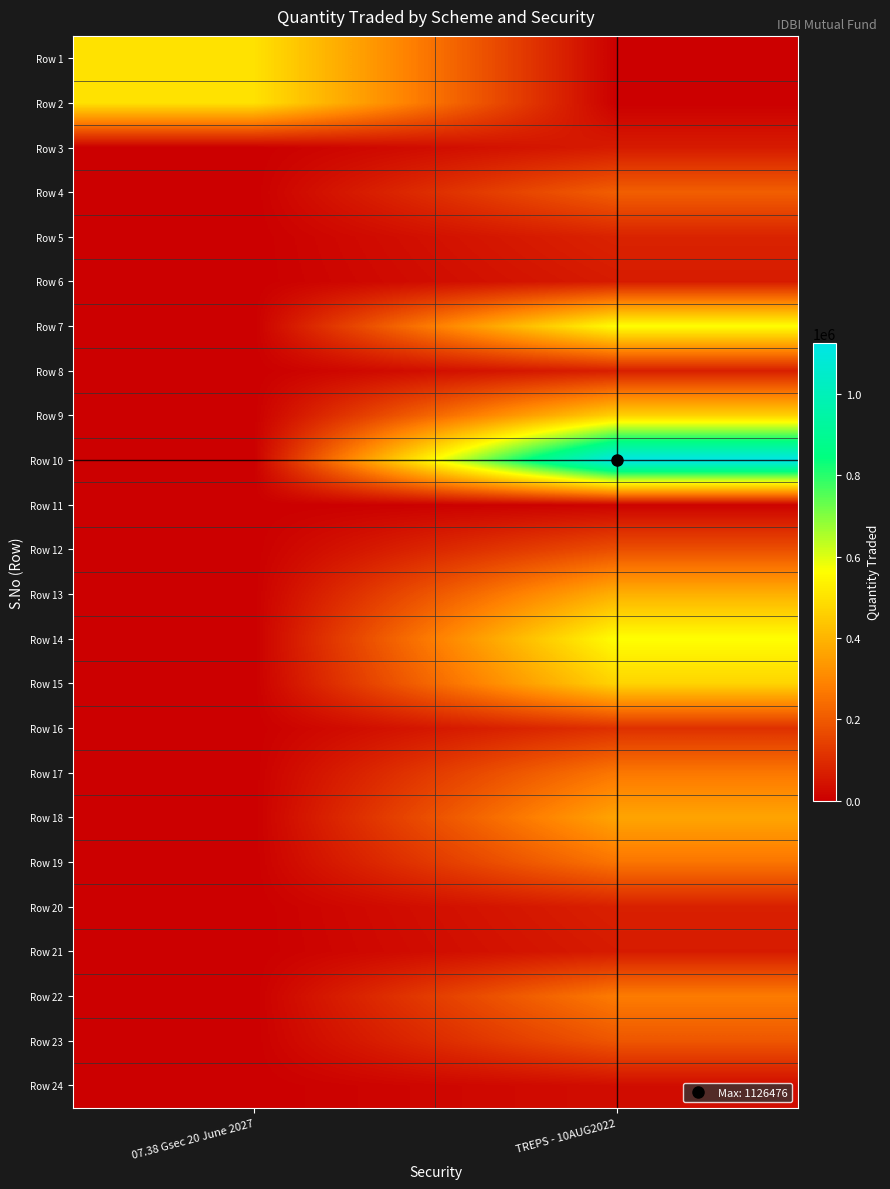

Reading right to left, extract all data points from this chart.

Row 1: TREPS - 10AUG2022=0.0	07.38 Gsec 20 June 2027=500000.0
Row 2: TREPS - 10AUG2022=0.0	07.38 Gsec 20 June 2027=500000.0
Row 3: TREPS - 10AUG2022=61151.5	07.38 Gsec 20 June 2027=0.0
Row 4: TREPS - 10AUG2022=210401.1	07.38 Gsec 20 June 2027=0.0
Row 5: TREPS - 10AUG2022=78217.7	07.38 Gsec 20 June 2027=0.0
Row 6: TREPS - 10AUG2022=61501.9	07.38 Gsec 20 June 2027=0.0
Row 7: TREPS - 10AUG2022=562385.2	07.38 Gsec 20 June 2027=0.0
Row 8: TREPS - 10AUG2022=70152.1	07.38 Gsec 20 June 2027=0.0
Row 9: TREPS - 10AUG2022=464849.4	07.38 Gsec 20 June 2027=0.0
Row 10: TREPS - 10AUG2022=1126476.4	07.38 Gsec 20 June 2027=0.0
Row 11: TREPS - 10AUG2022=7297.6	07.38 Gsec 20 June 2027=0.0
Row 12: TREPS - 10AUG2022=175597.2	07.38 Gsec 20 June 2027=0.0
Row 13: TREPS - 10AUG2022=390579.9	07.38 Gsec 20 June 2027=0.0
Row 14: TREPS - 10AUG2022=563539.2	07.38 Gsec 20 June 2027=0.0
Row 15: TREPS - 10AUG2022=470011.9	07.38 Gsec 20 June 2027=0.0
Row 16: TREPS - 10AUG2022=107696.2	07.38 Gsec 20 June 2027=0.0
Row 17: TREPS - 10AUG2022=264663.8	07.38 Gsec 20 June 2027=0.0
Row 18: TREPS - 10AUG2022=364917.2	07.38 Gsec 20 June 2027=0.0
Row 19: TREPS - 10AUG2022=259938.1	07.38 Gsec 20 June 2027=0.0
Row 20: TREPS - 10AUG2022=71738.9	07.38 Gsec 20 June 2027=0.0
Row 21: TREPS - 10AUG2022=60949.1	07.38 Gsec 20 June 2027=0.0
Row 22: TREPS - 10AUG2022=274952.8	07.38 Gsec 20 June 2027=0.0
Row 23: TREPS - 10AUG2022=192415.8	07.38 Gsec 20 June 2027=0.0
Row 24: TREPS - 10AUG2022=30566.9	07.38 Gsec 20 June 2027=0.0